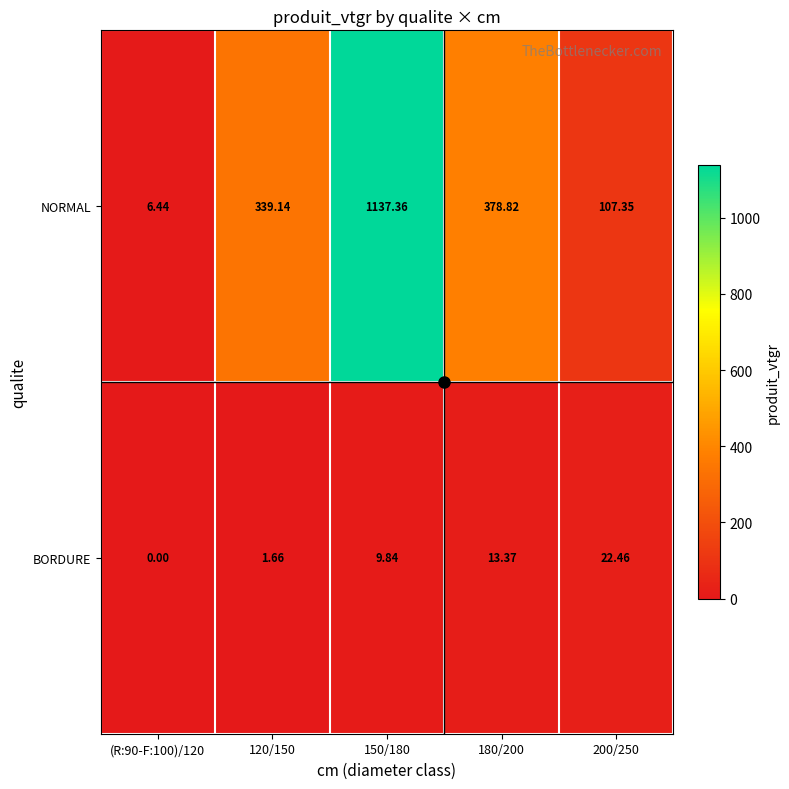

How many values in the BORDURE series exceed 9?

3